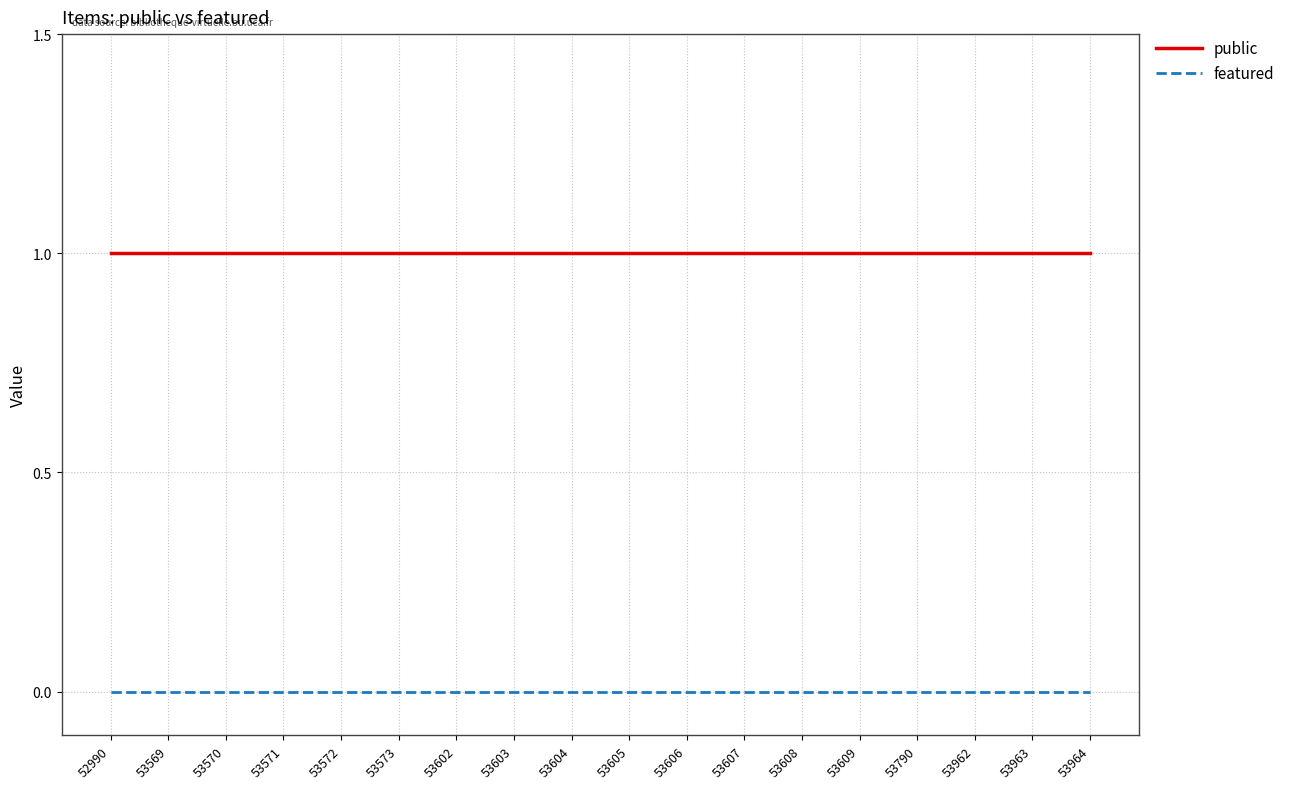

How many lines are shown in the chart?

2